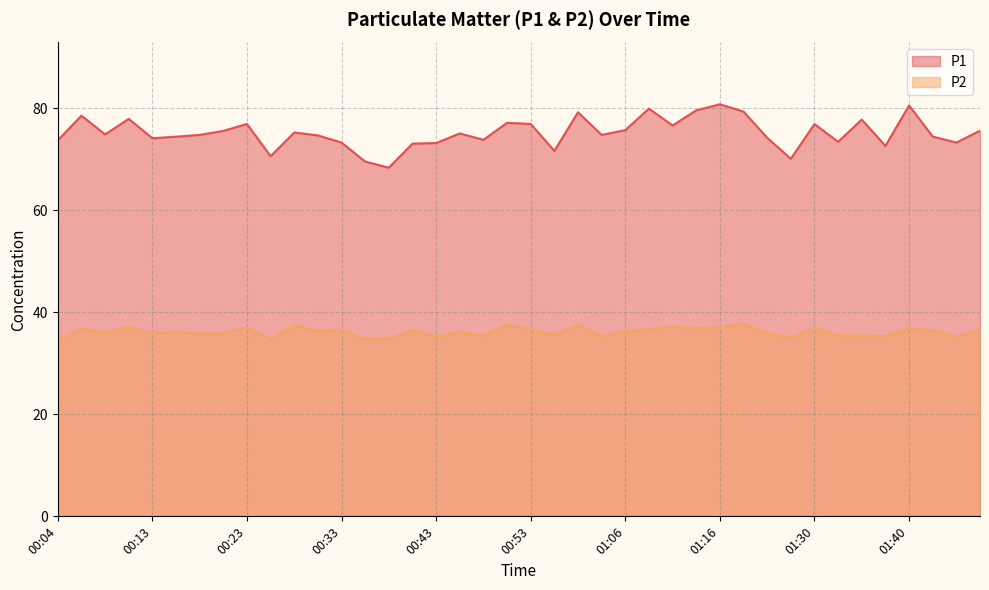

True or false: P1 and P2 intersect in this chart.

False